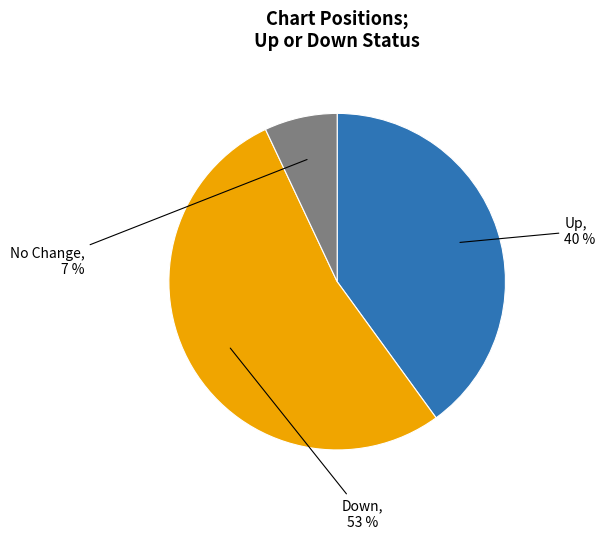

Combined, do No Change and Up account for over 50%?

No